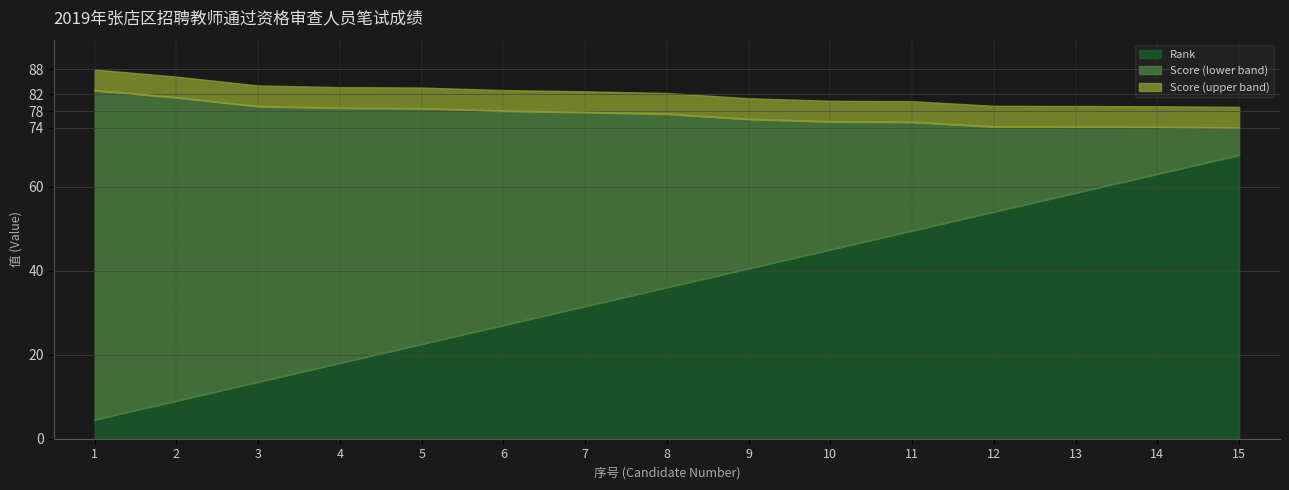

Is it true that Rank equals 13.1 at 7?

False